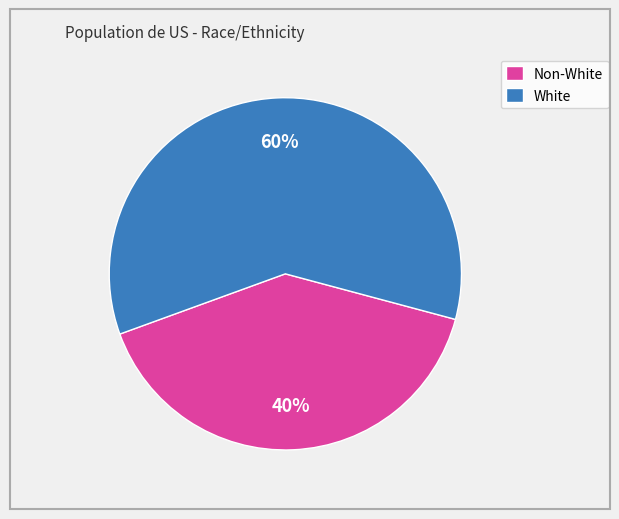

Which has a higher value, Non-White or White?

White